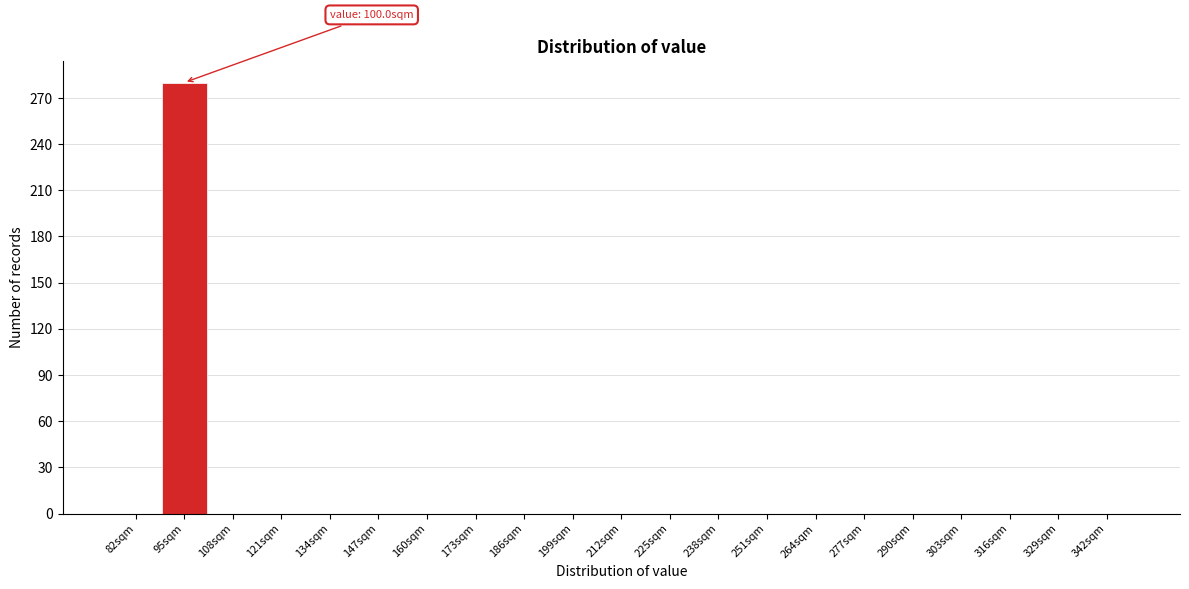

Reading left to right, what are all the values shown in this chart?

82sqm=0	95sqm=280	108sqm=0	121sqm=0	134sqm=0	147sqm=0	160sqm=0	173sqm=0	186sqm=0	199sqm=0	212sqm=0	225sqm=0	238sqm=0	251sqm=0	264sqm=0	277sqm=0	290sqm=0	303sqm=0	316sqm=0	329sqm=0	342sqm=0